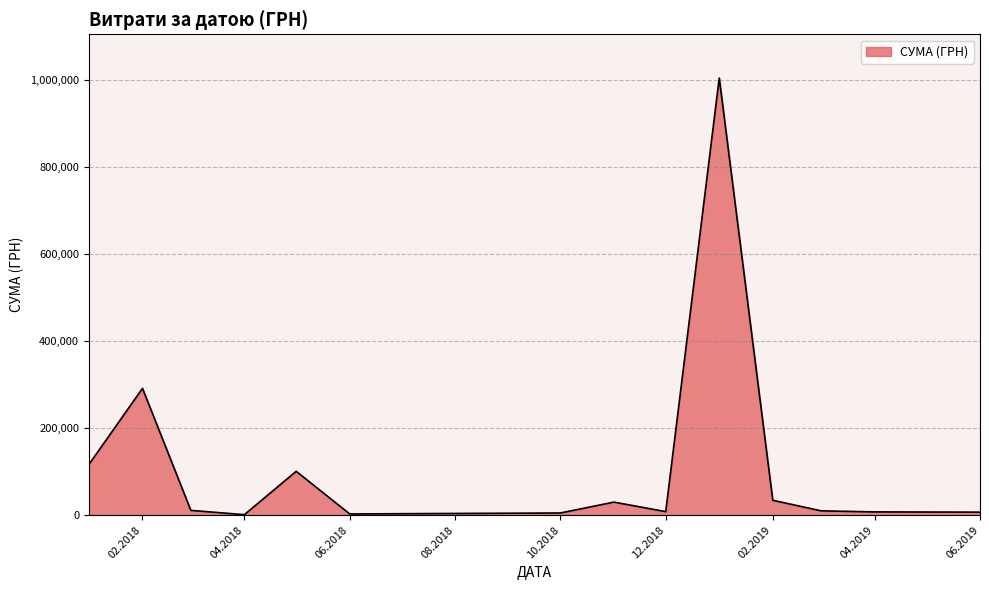

What is the difference between the maximum and minimum values?

1003679.5